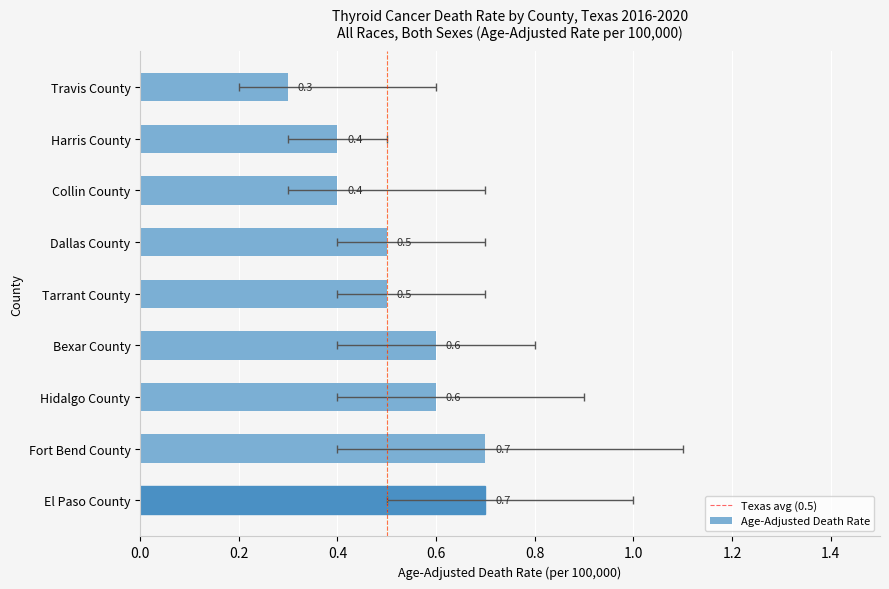

Rank the categories by value from lowest to highest.

Travis County, Harris County, Collin County, Dallas County, Tarrant County, Bexar County, Hidalgo County, Fort Bend County, El Paso County